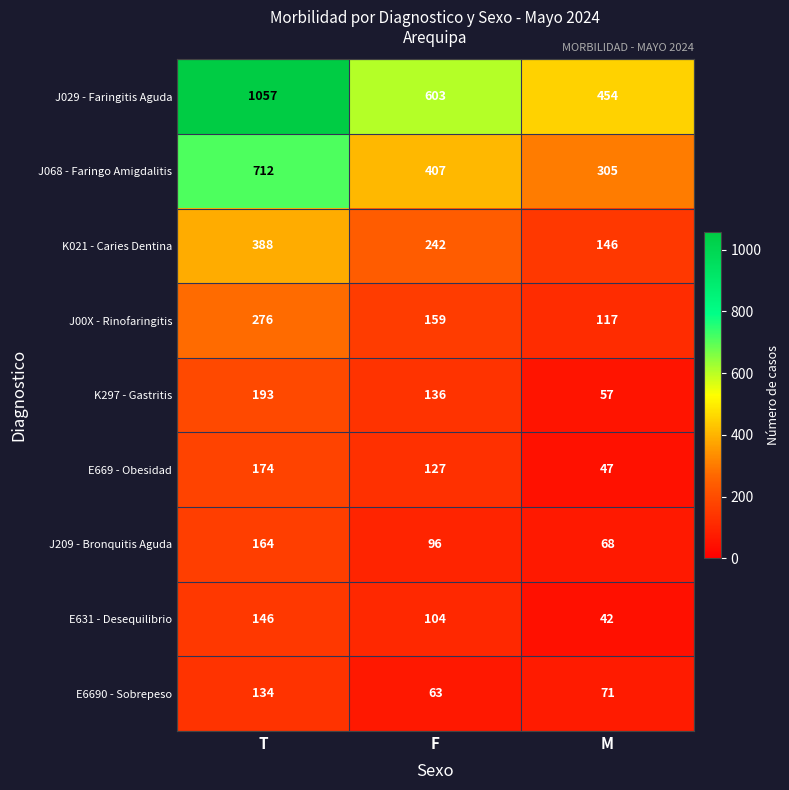

Rank the series by their maximum value, from lowest to highest.

E6690 - Sobrepeso, E631 - Desequilibrio, J209 - Bronquitis Aguda, E669 - Obesidad, K297 - Gastritis, J00X - Rinofaringitis, K021 - Caries Dentina, J068 - Faringo Amigdalitis, J029 - Faringitis Aguda